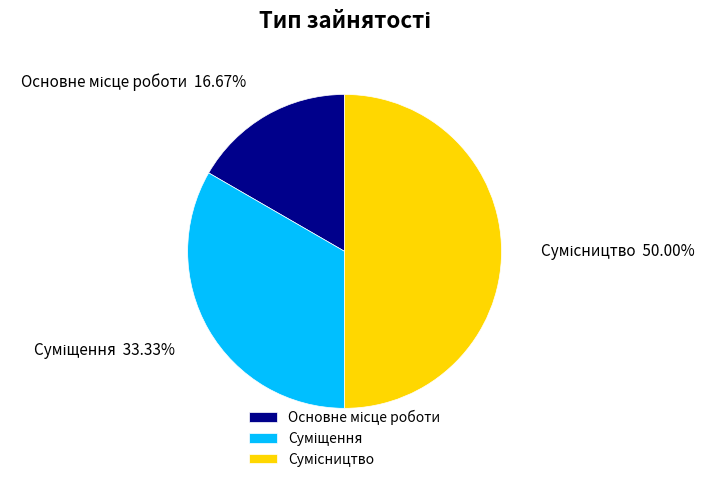

What is the ratio of the value at Сумісництво to the value at Суміщення?

1.5